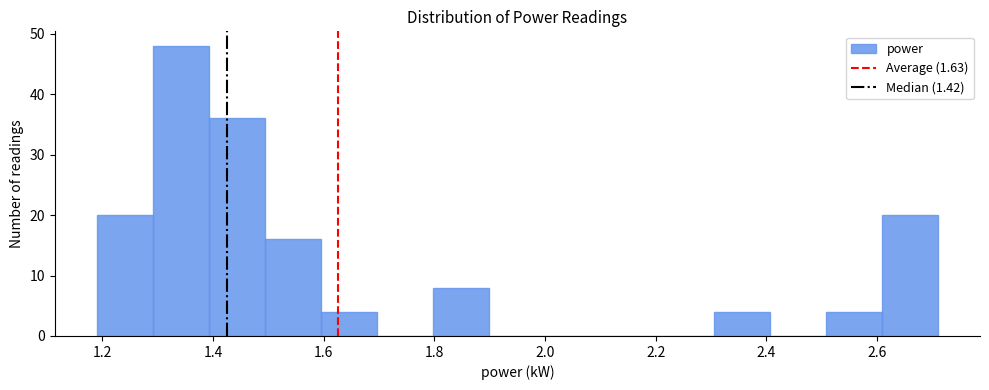

Reading left to right, transcribe this chart: for each bar, give the range it covers on the x-axis and its height. Neither the bar edges nor the heights are printed on the chart, so give them approximately, as read against the axes.

1.20 to 1.30: 20
1.30 to 1.40: 48
1.40 to 1.50: 36
1.50 to 1.60: 16
1.60 to 1.70: 4
1.70 to 1.80: 0
1.80 to 1.90: 8
1.90 to 2.00: 0
2.00 to 2.10: 0
2.10 to 2.20: 0
2.20 to 2.30: 0
2.30 to 2.40: 4
2.40 to 2.50: 0
2.50 to 2.60: 4
2.60 to 2.72: 20